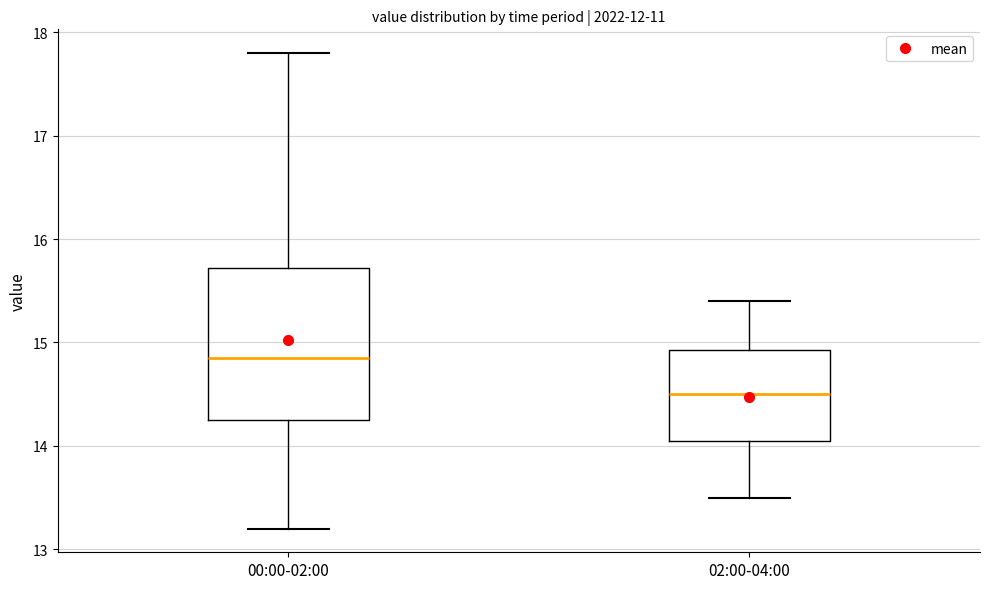

Which box has the lowest median line?

02:00-04:00